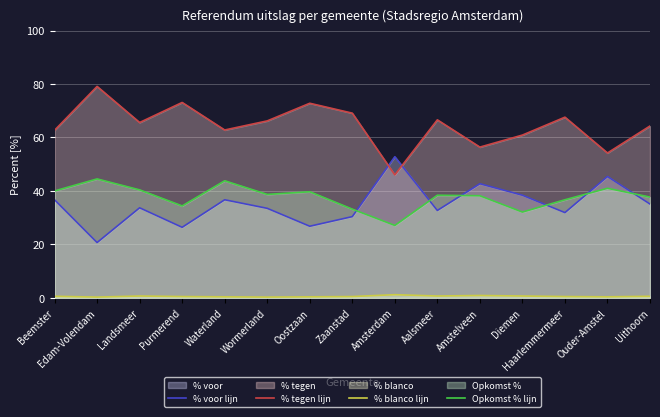

Which series ends up on top after the final intersection of % voor lijn and Opkomst % lijn?

Opkomst % lijn